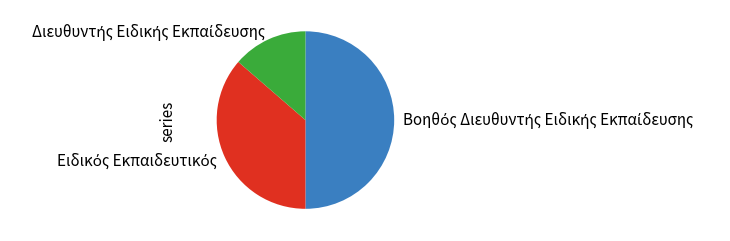

How many slices are in this pie chart?

3